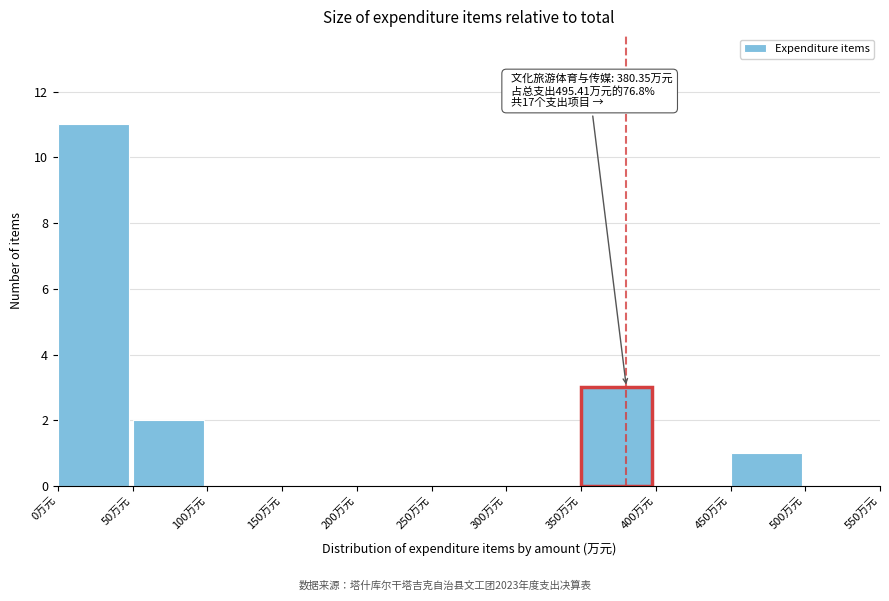

Which range on the x-axis has the tallest bar?

0 to 50